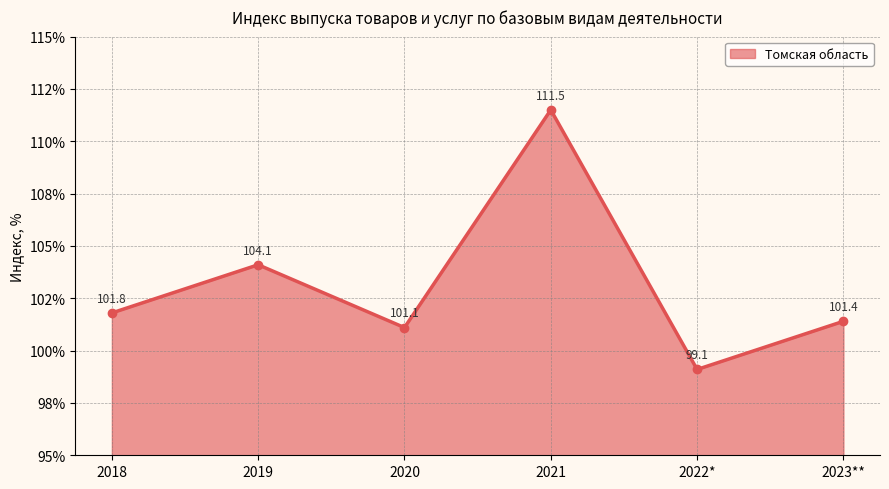

What is the difference between the maximum and second lowest values?

10.4